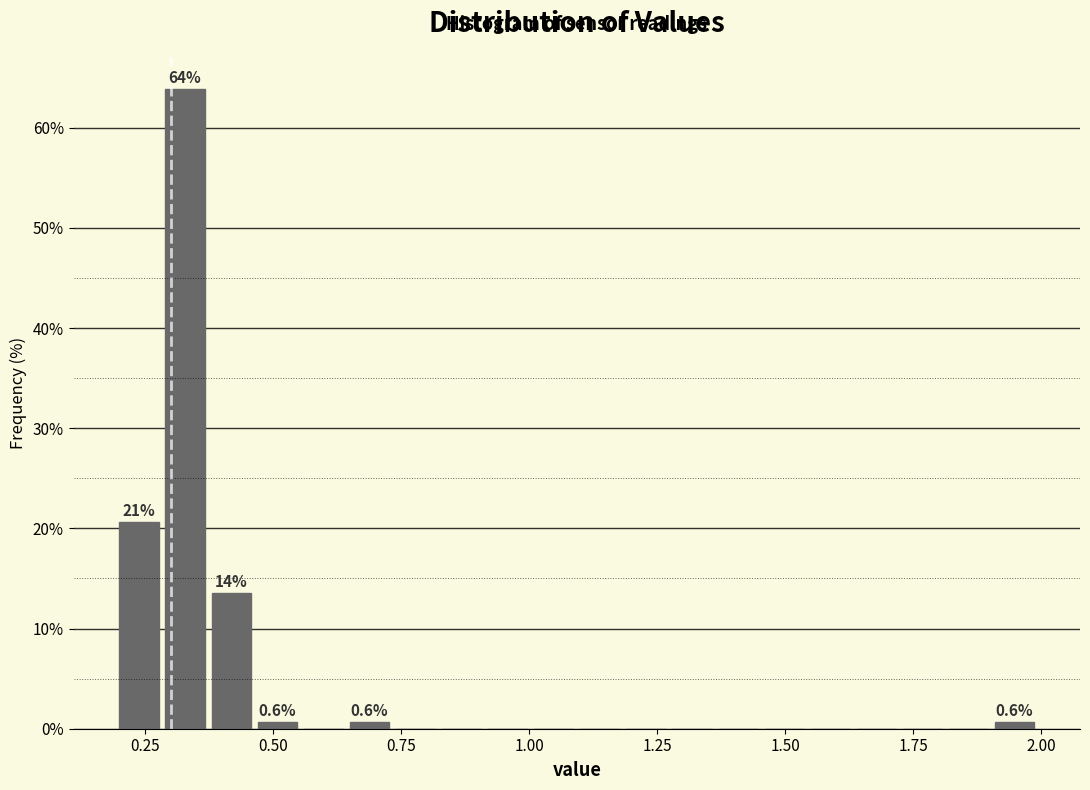

Around what value on the x-axis is the tallest bar? Give the approximate position of its centre, as read against the axis.

0.35